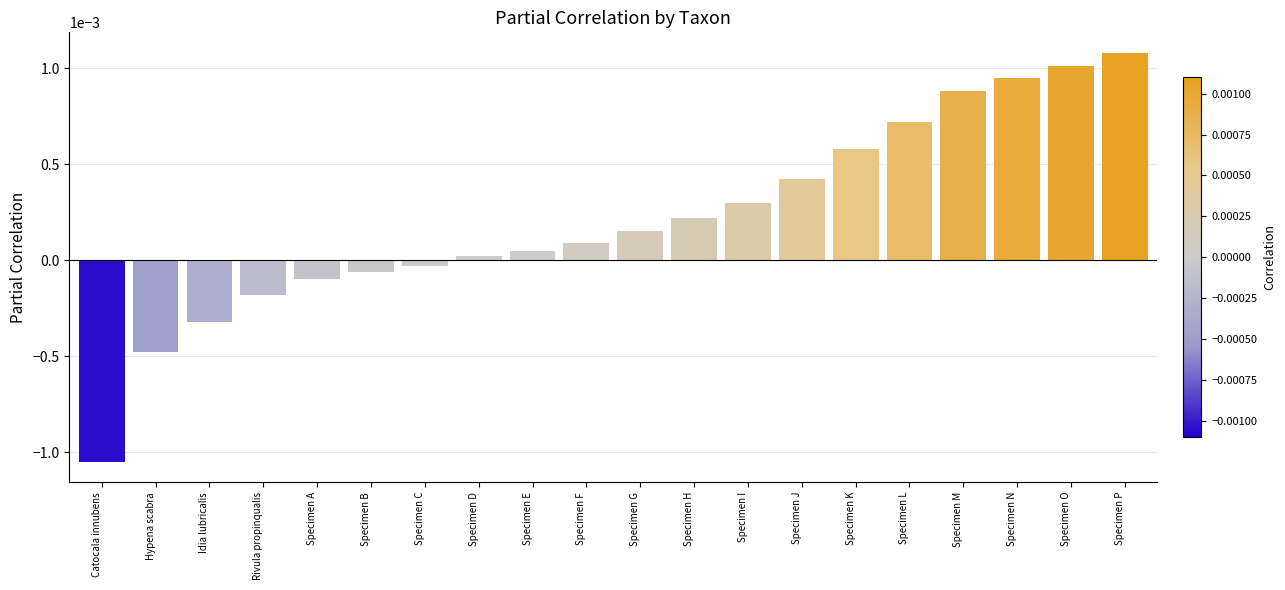

The value at Catocala innubens is -0.0. True or false?

True